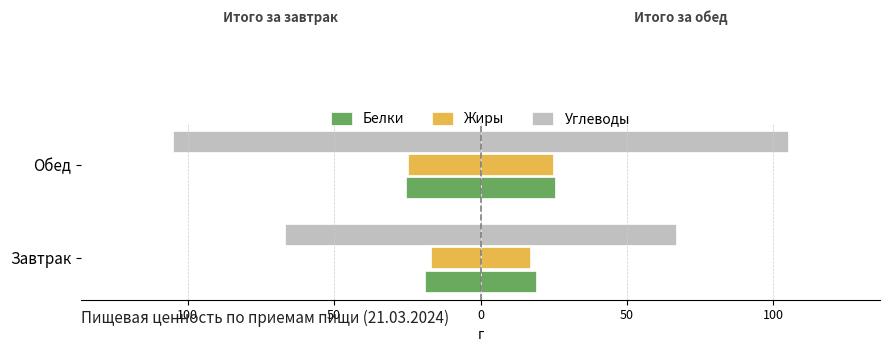

What is the smallest value displayed?

-104.9